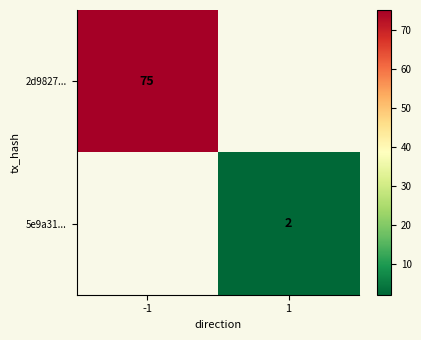

Is it true that 5e9a31... equals 2 at 1?

True